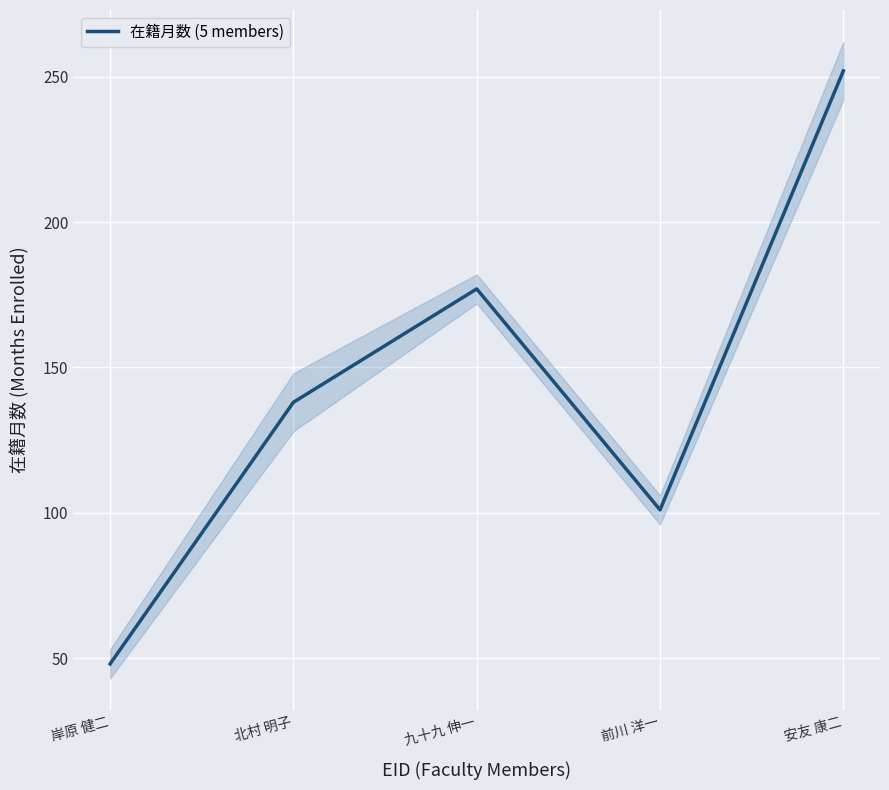

True or false: there are more than 2 points higher than both neighbors.

False